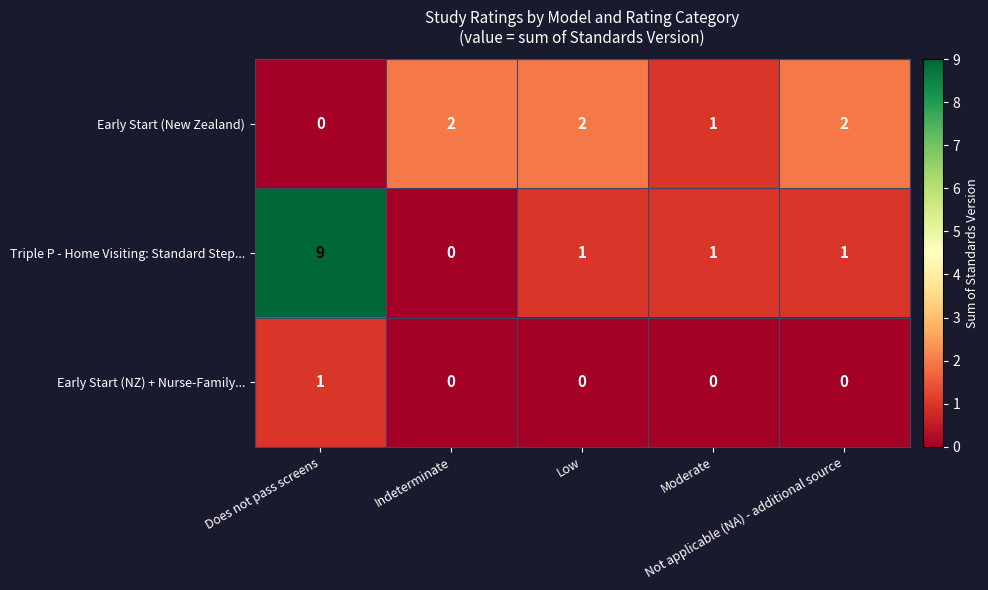

Which series changed the most between Does not pass screens and Low?

Triple P - Home Visiting: Standard Step...